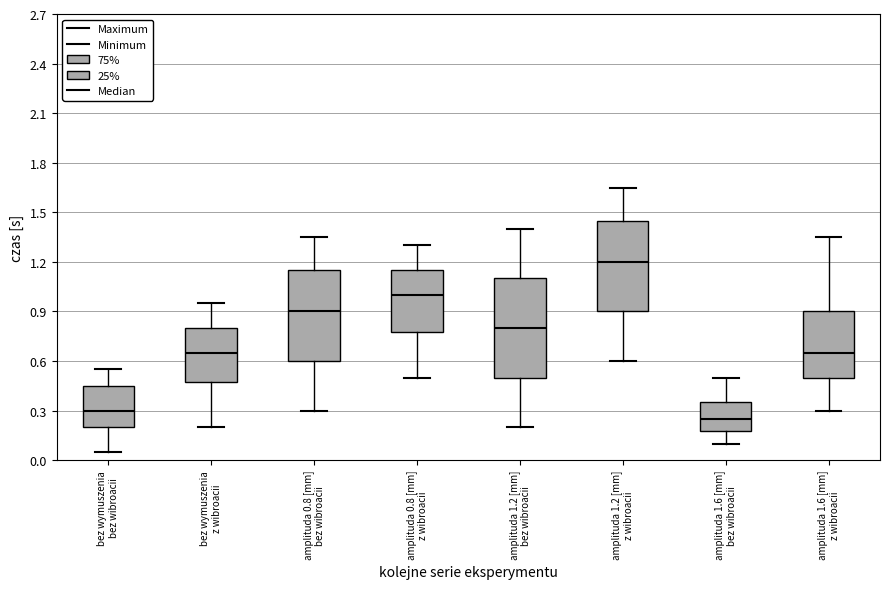

Reading left to right, transcribe this box plot: for each box, give where its median line is, the range the box spans, and where its two whiskers end, as read against the y-axis. The values are not printed on the chart, so give them approximately, as read against the axis.

bez wymuszenia bez wibroacii: median 0.30, box 0.20 to 0.45, whiskers 0.05 to 0.55
bez wymuszenia z wibroacii: median 0.65, box 0.50 to 0.80, whiskers 0.20 to 0.95
amplituda 0.8 [mm] bez wibroacii: median 0.90, box 0.60 to 1.15, whiskers 0.30 to 1.35
amplituda 0.8 [mm] z wibroacii: median 1.00, box 0.80 to 1.15, whiskers 0.50 to 1.30
amplituda 1.2 [mm] bez wibroacii: median 0.80, box 0.50 to 1.10, whiskers 0.20 to 1.40
amplituda 1.2 [mm] z wibroacii: median 1.20, box 0.90 to 1.45, whiskers 0.60 to 1.65
amplituda 1.6 [mm] bez wibroacii: median 0.25, box 0.20 to 0.35, whiskers 0.10 to 0.50
amplituda 1.6 [mm] z wibroacii: median 0.65, box 0.50 to 0.90, whiskers 0.30 to 1.35